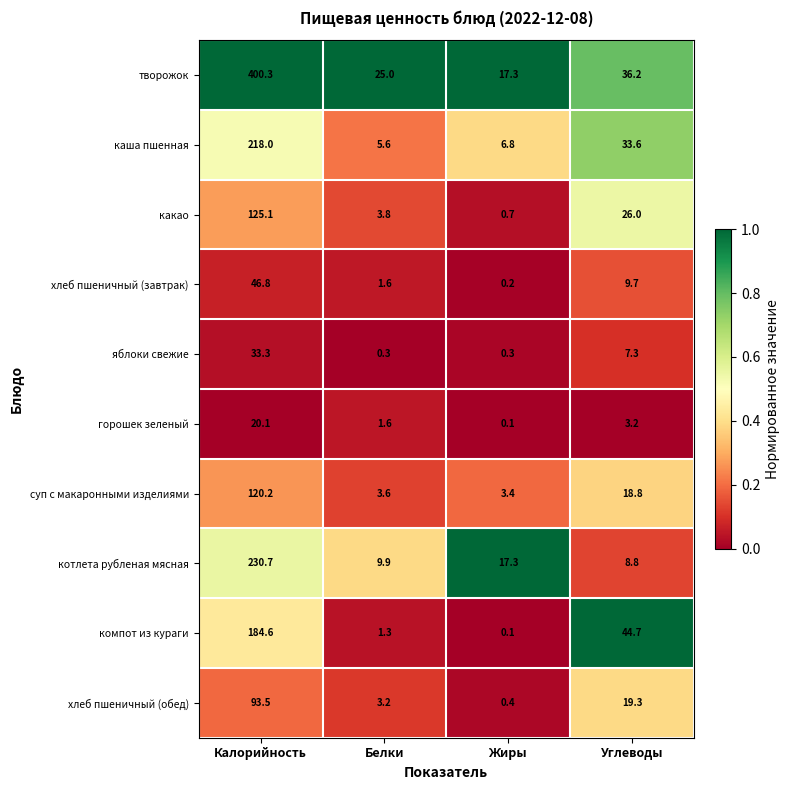

At how many categories does at least one series exceed 0?

4